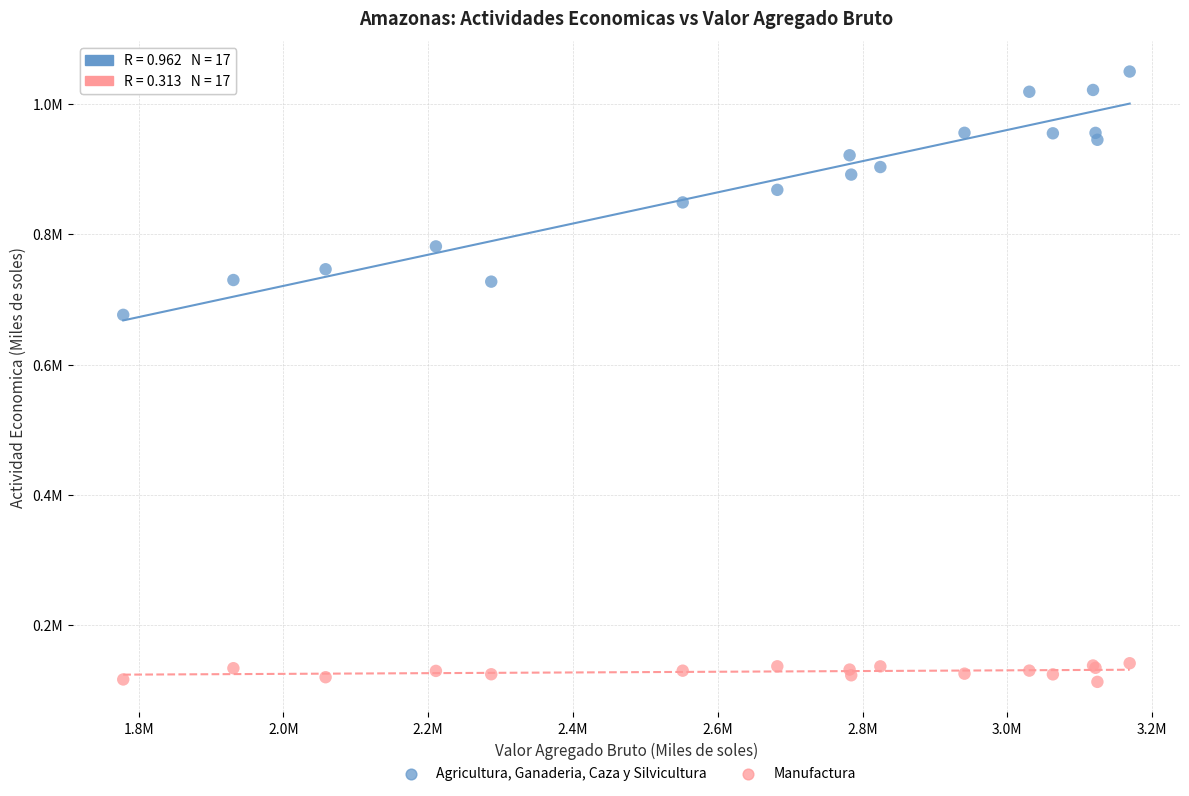

What are all the series names shown in the legend?

Agricultura, Ganaderia, Caza y Silvicultura, Manufactura